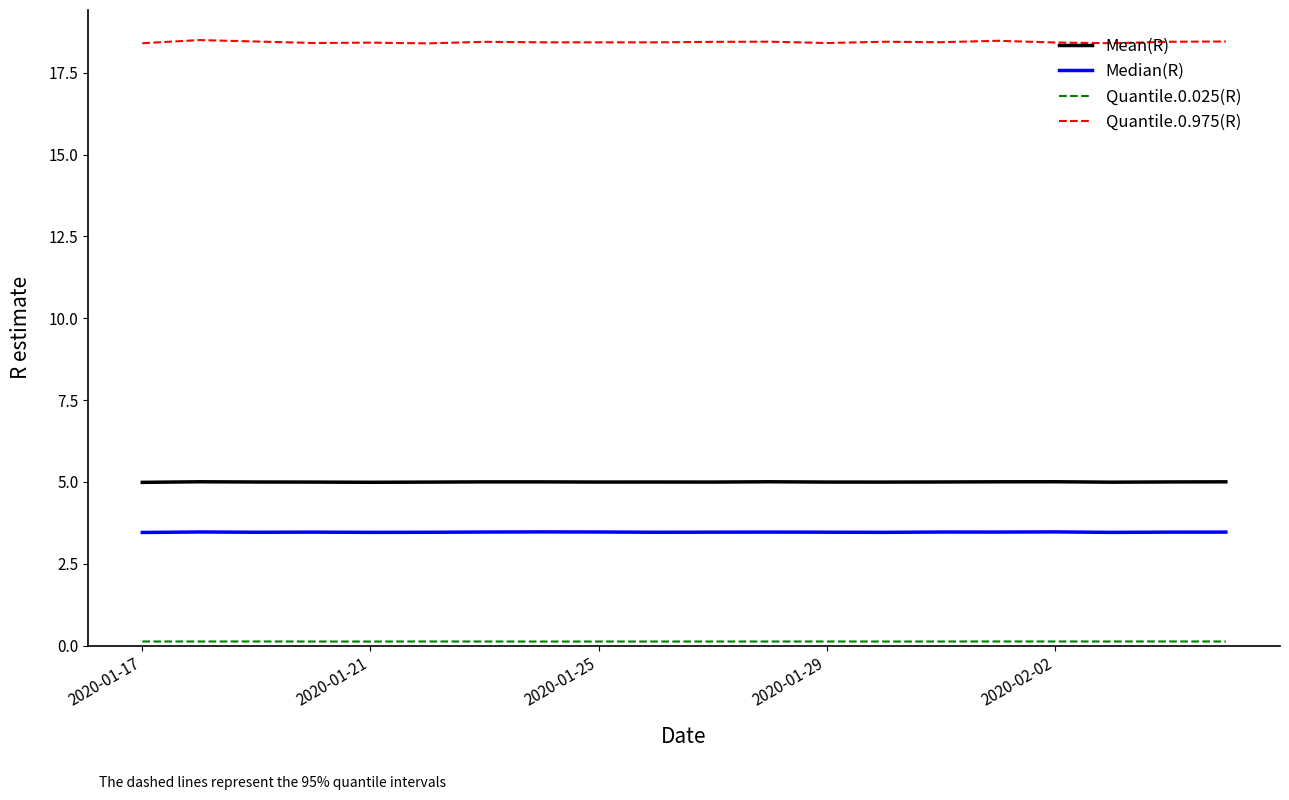

What is the maximum value for Quantile.0.975(R)?

18.5